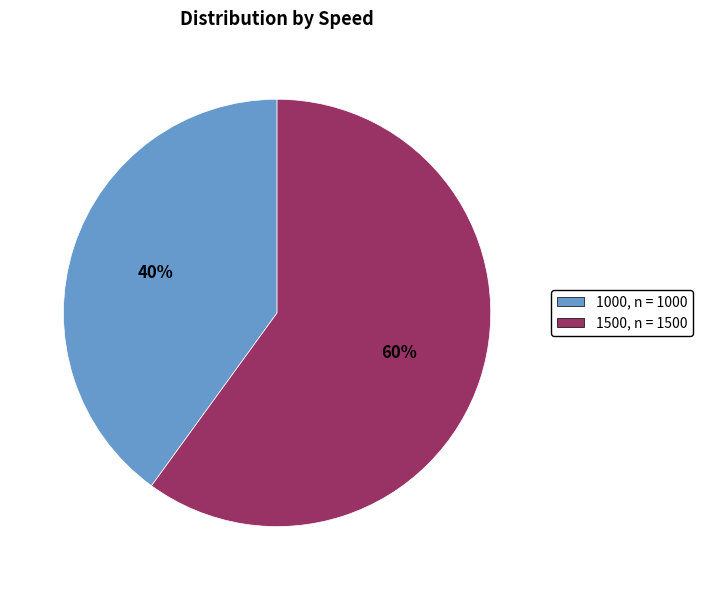

To the nearest percent, what percentage of the pie is 1000?

40%